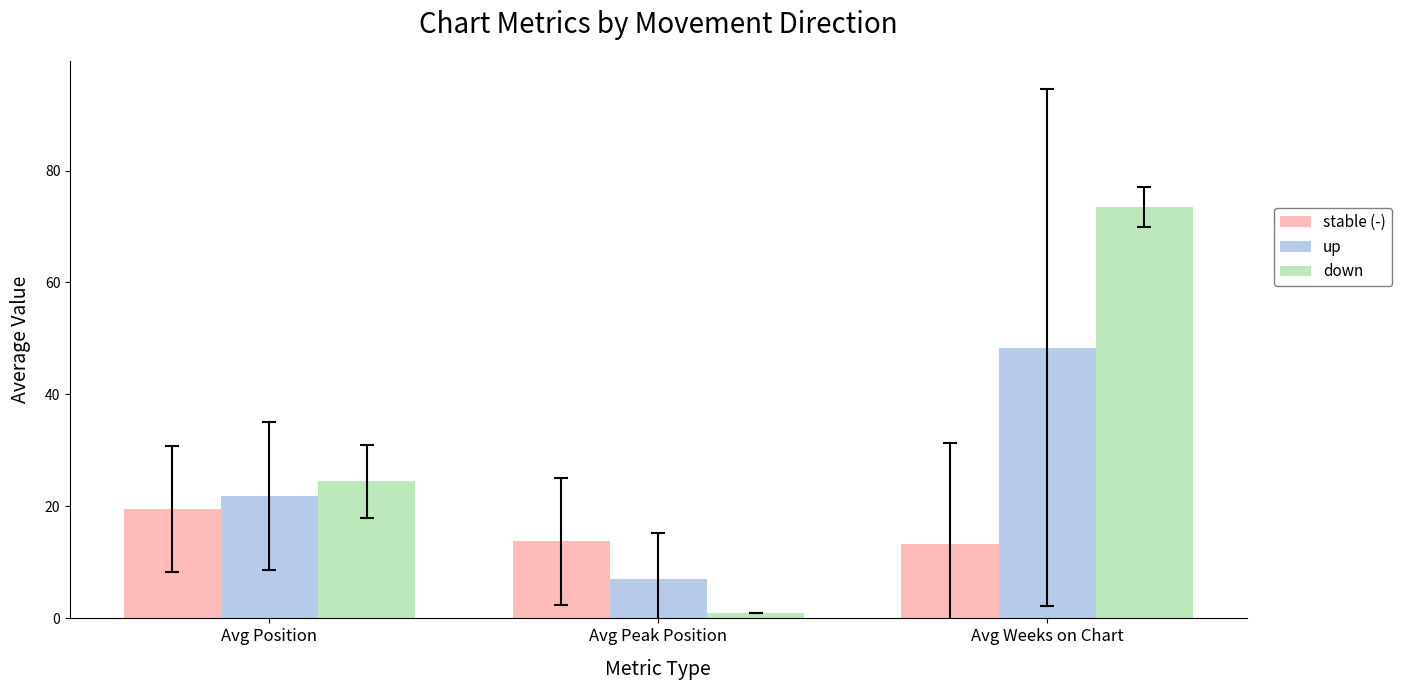

At which category is the sum across all series the highest?

Avg Weeks on Chart